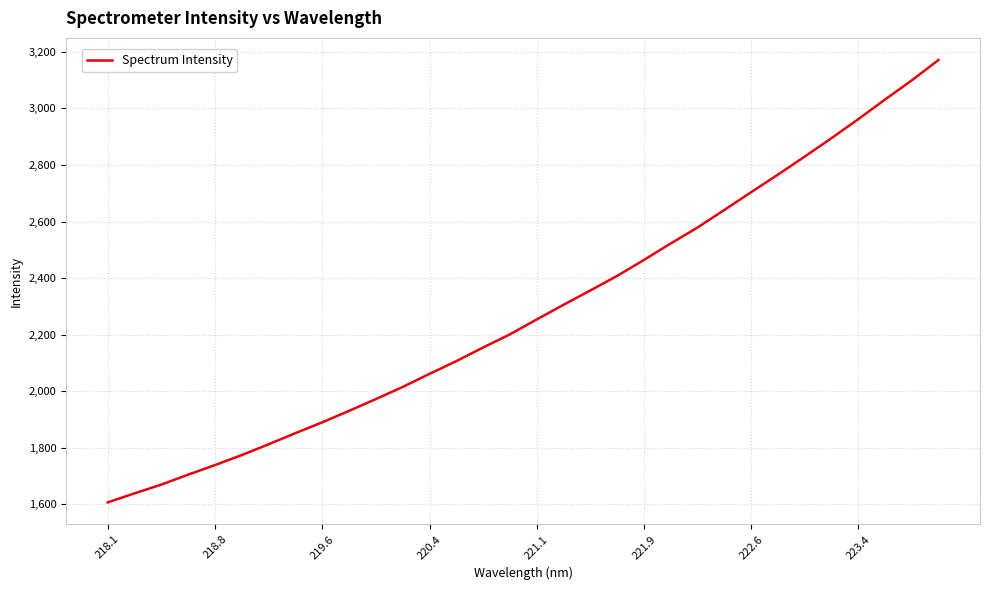

Reading left to right, extract all data points from this chart.

1607.2	1639.1	1670.1	1705.2	1739.0	1774.5	1812.6	1852.1	1890.3	1930.7	1972.5	2015.3	2061.6	2106.6	2154.8	2201.3	2253.9	2305.7	2356.4	2407.8	2464.3	2522.5	2578.8	2640.9	2703.6	2765.6	2829.4	2894.5	2961.6	3031.1	3098.9	3171.1